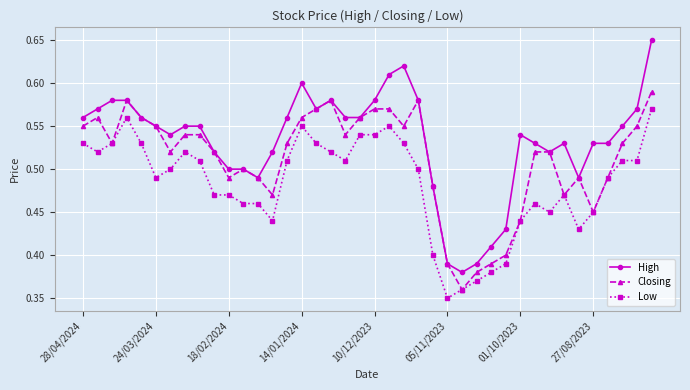

List the series in order of their peak value, highest first.

High, Closing, Low